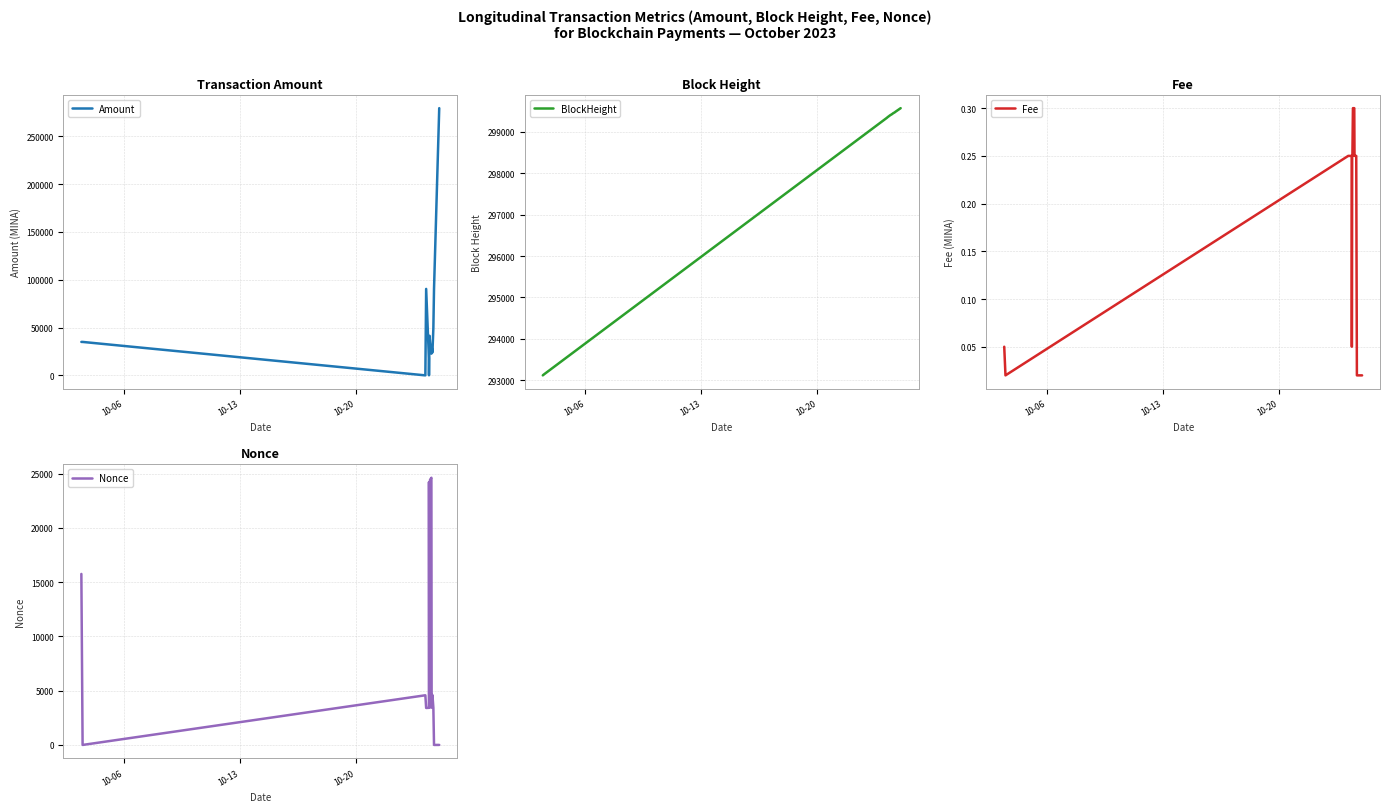

What is the maximum value for Fee?

0.3